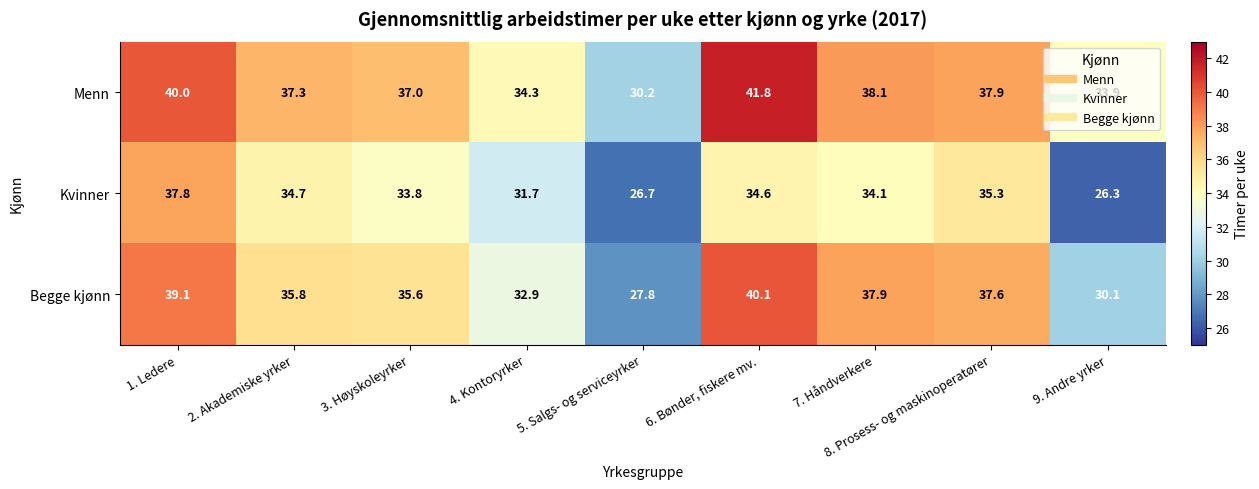

What is the total value across all series at 9. Andre yrker?

90.3